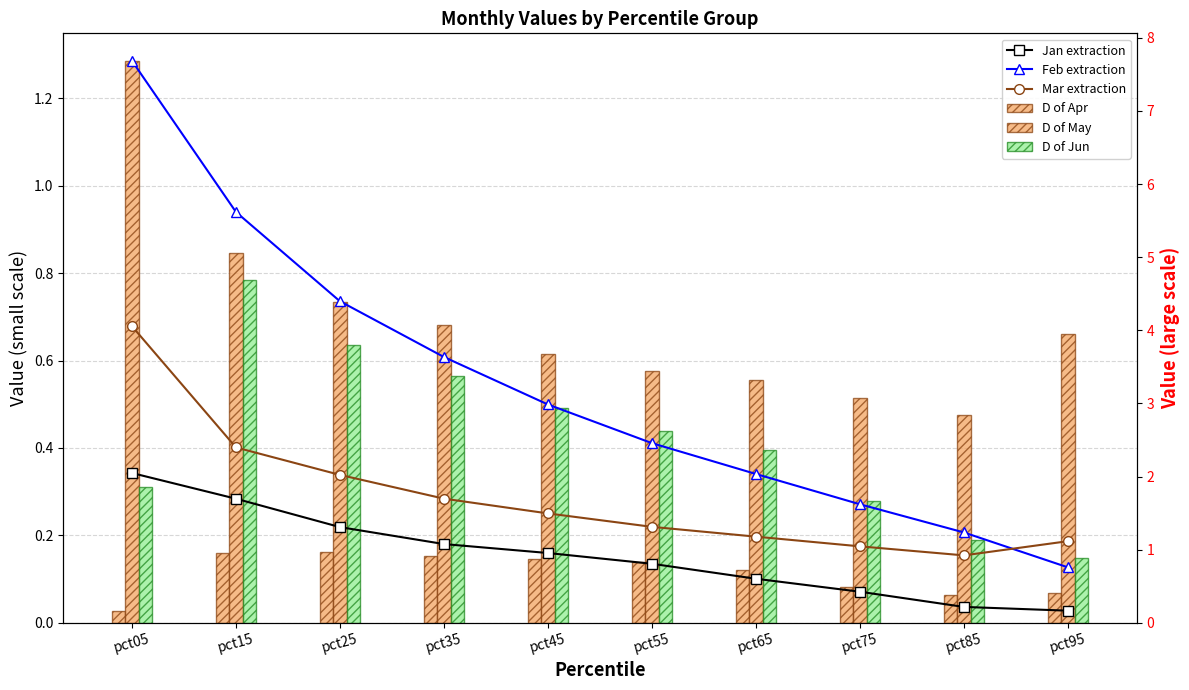

Which category has the highest value across all series?

pct05